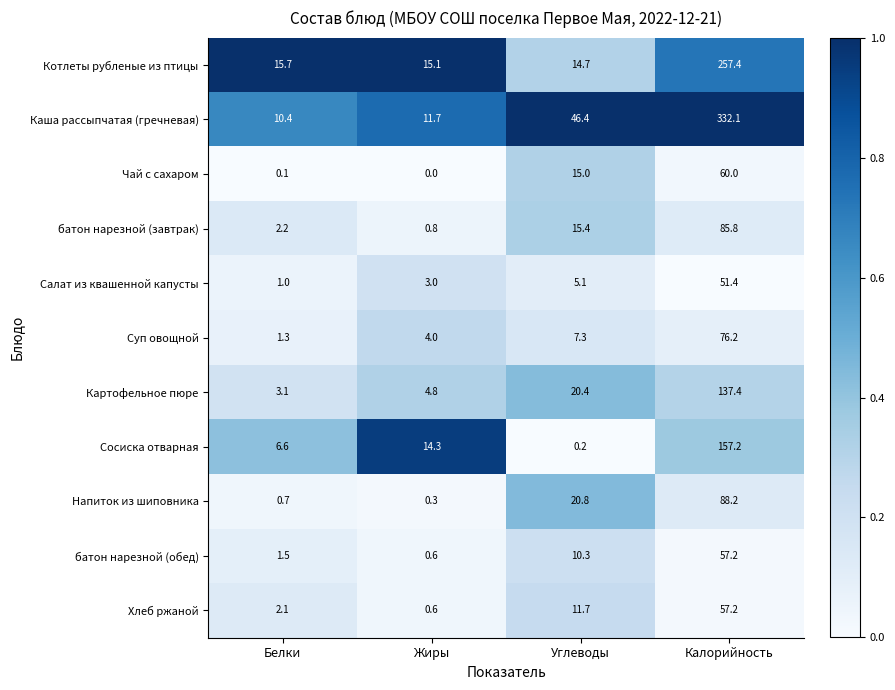

Rank the series at Белки from highest to lowest value.

Котлеты рубленые из птицы, Каша рассыпчатая (гречневая), Сосиска отварная, Картофельное пюре, батон нарезной (завтрак), Хлеб ржаной, батон нарезной (обед), Суп овощной, Салат из квашенной капусты, Напиток из шиповника, Чай с сахаром